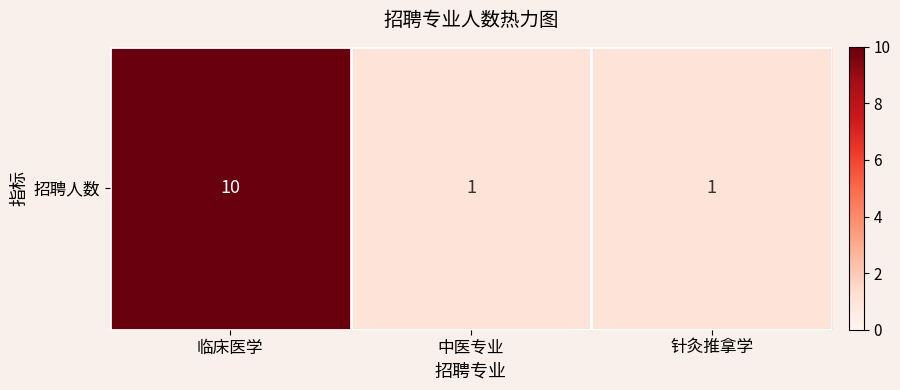

List the labels in order of value, smallest first.

中医专业, 针灸推拿学, 临床医学